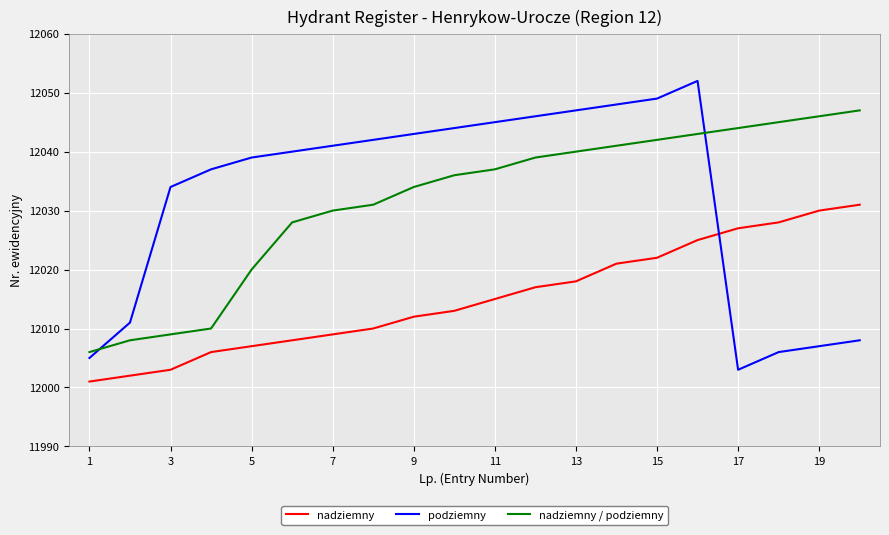

List the series in order of their peak value, lowest first.

nadziemny, nadziemny / podziemny, podziemny